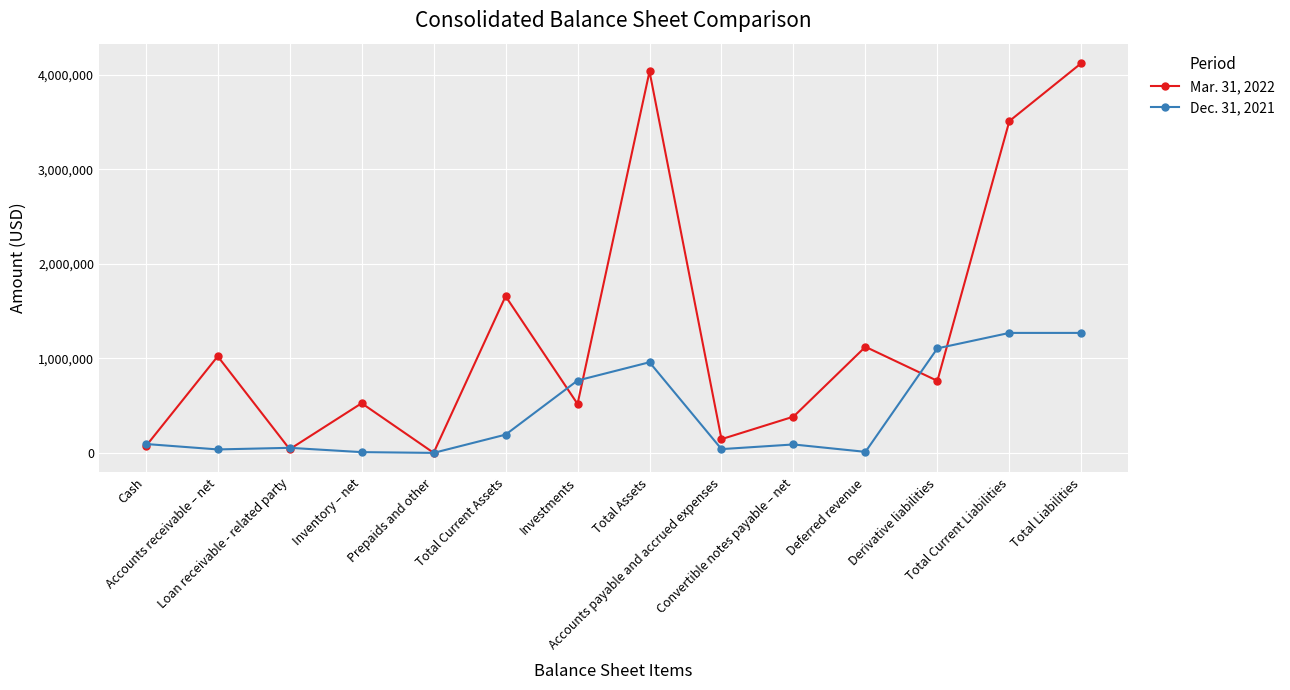

At how many categories does at least one series exceed 2845907?

3